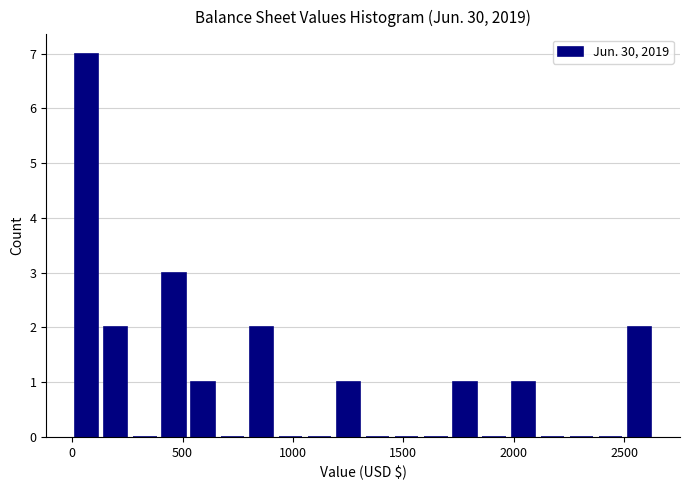

Read against the x-axis, roughly where is the centre of the tallest bar?

50